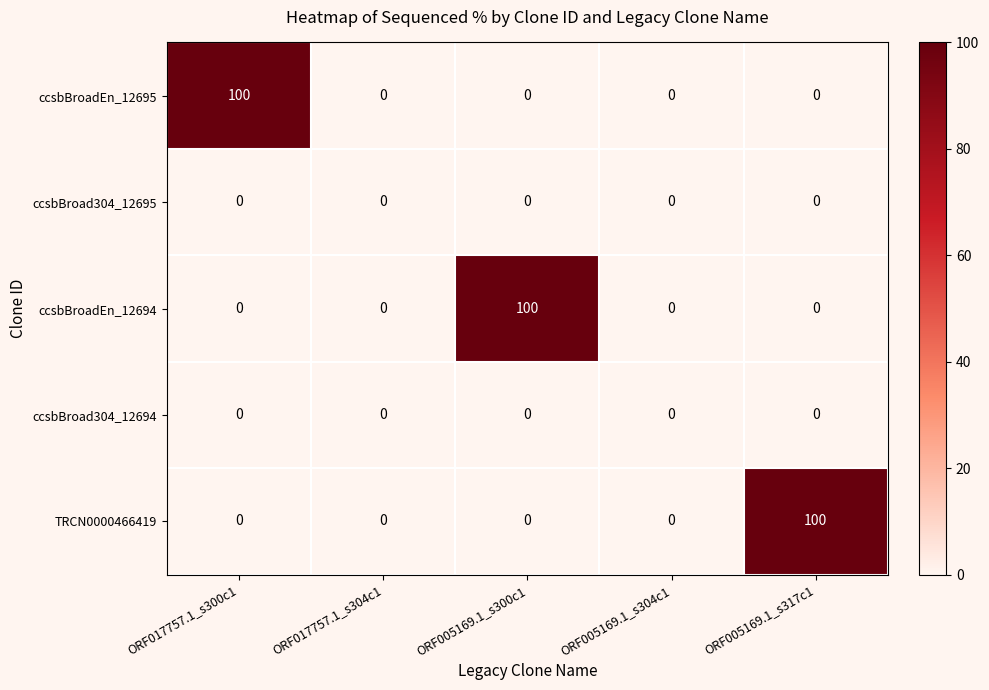

The value of TRCN0000466419 at ORF005169.1_s300c1 is 0. True or false?

True